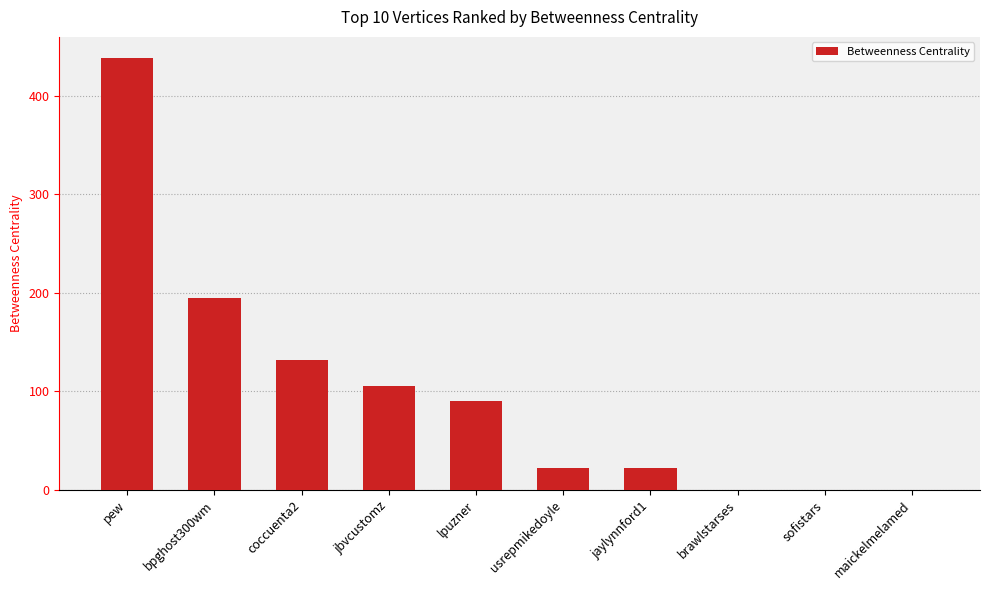

What is the sum of the values at coccuenta2 and sofistars?

132